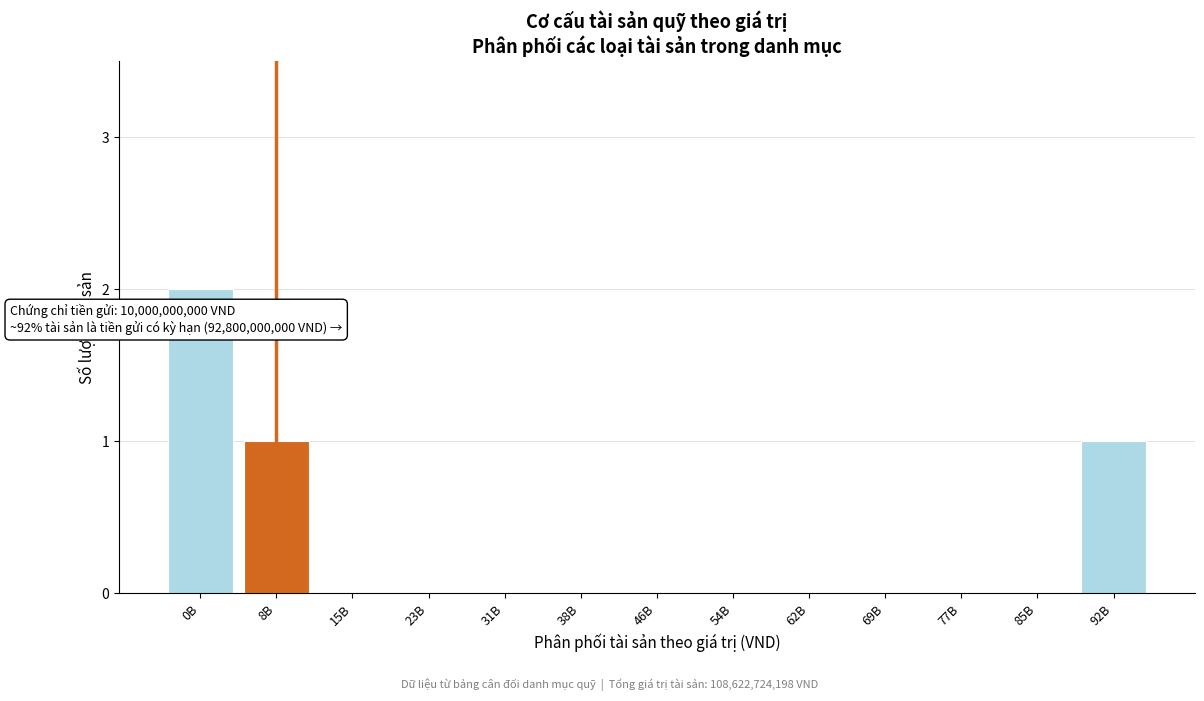

Reading left to right, list all the values displayed in this chart.

0B=2	8B=1	15B=0	23B=0	31B=0	38B=0	46B=0	54B=0	62B=0	69B=0	77B=0	85B=0	92B=1